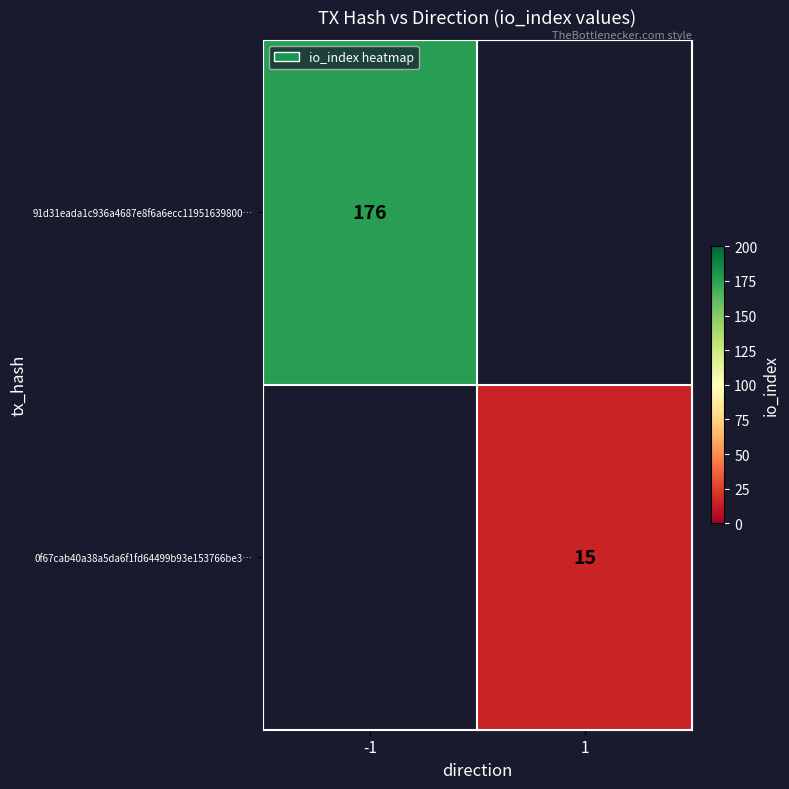

True or false: 0f67cab40a38a5da6f1fd64499b93e153766be3… has a value of 15 at 1.

True